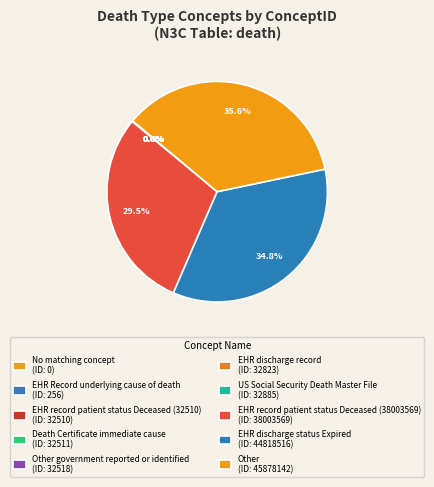

What is the smallest slice in the pie chart?

No matching concept